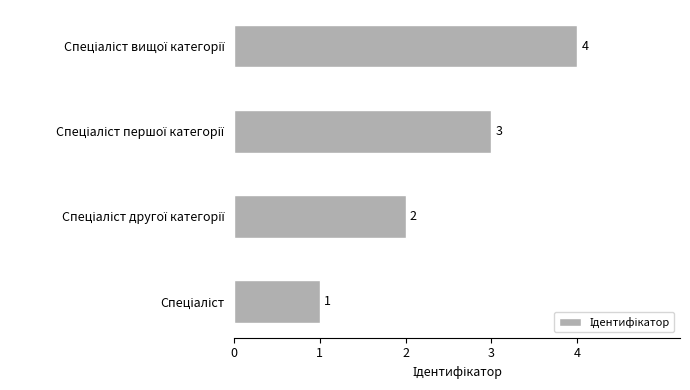

How many values are between 2 and 4?

3